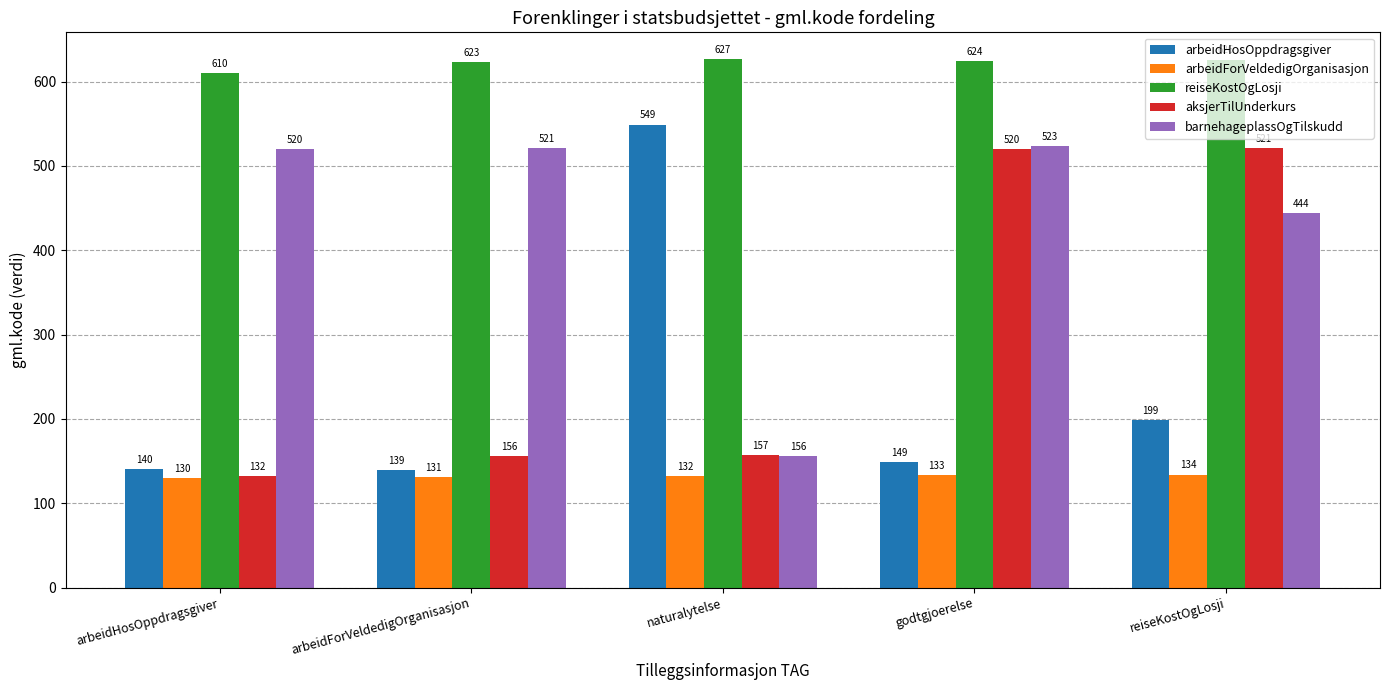

At which label is barnehageplassOgTilskudd closest to 339?

reiseKostOgLosji